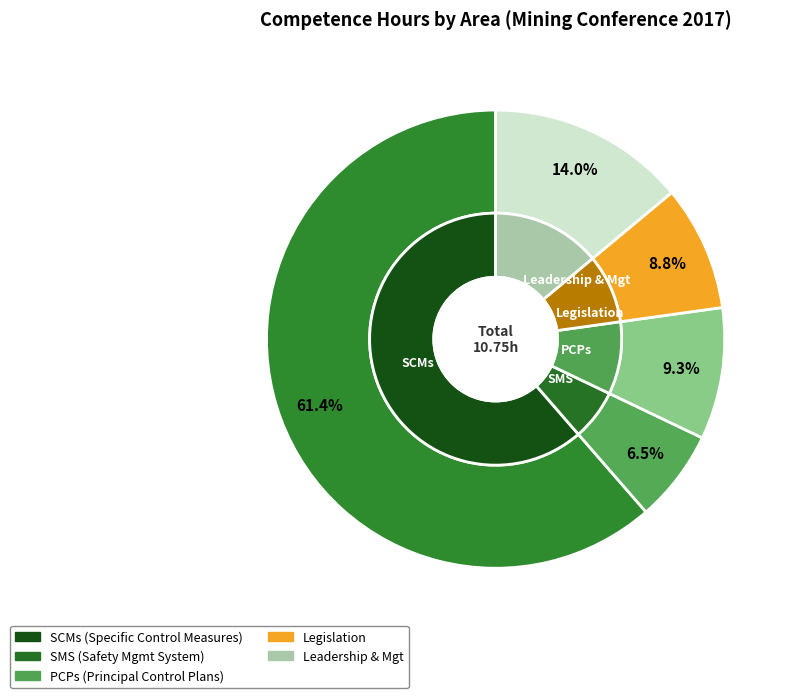

The SMS slice represents 7% of the pie. True or false?

True